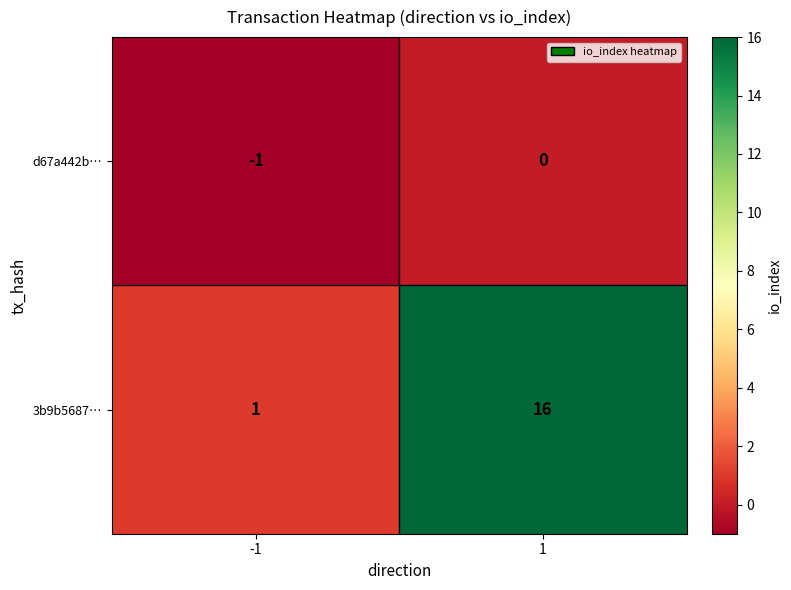

True or false: 3b9b5687… has a value of 16 at 1.

True